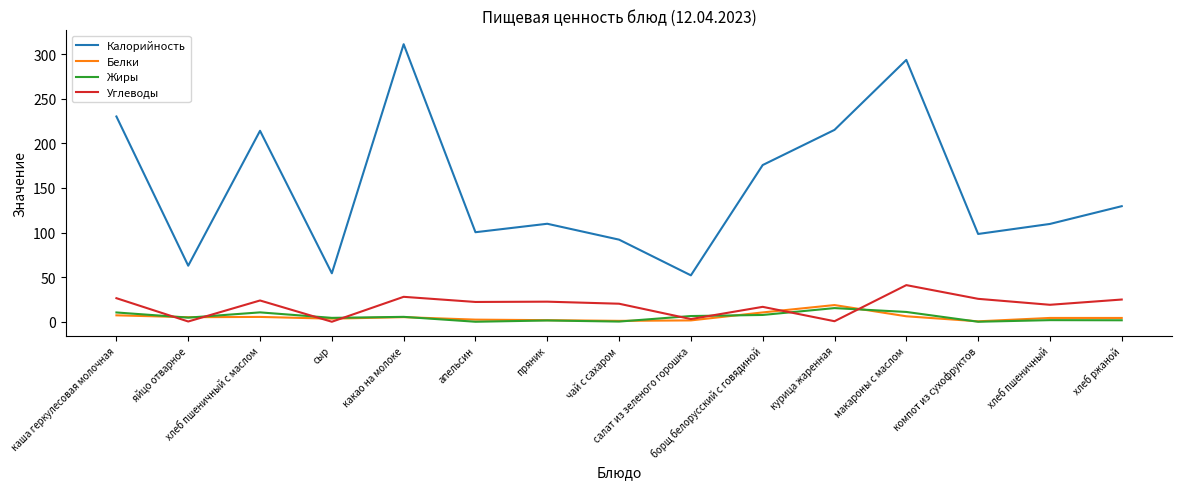

Which series has the largest total across all categories?

Калорийность